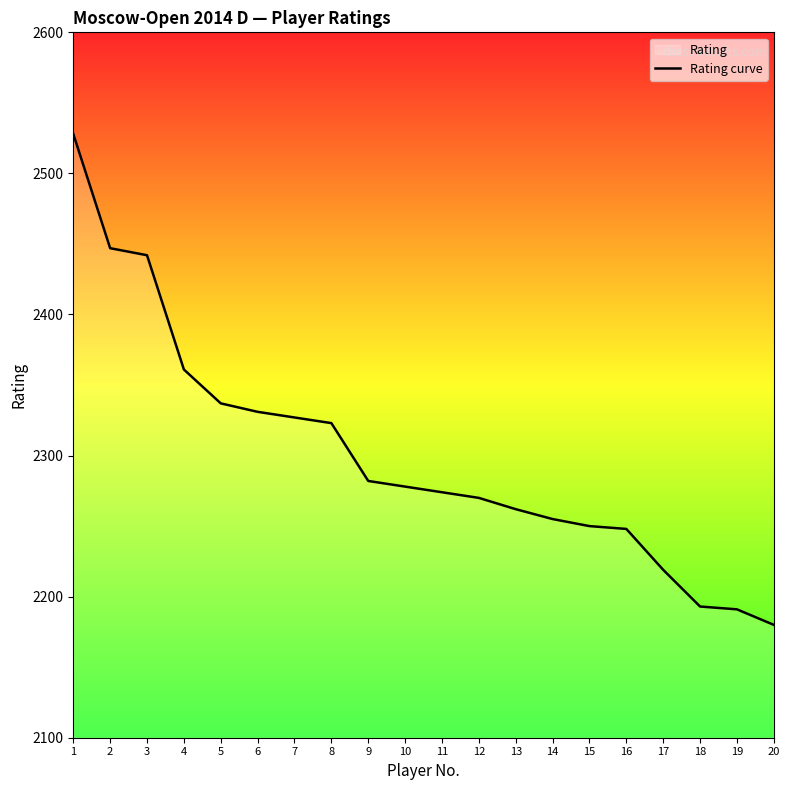

What is the value of the 16th point from the left?

2248